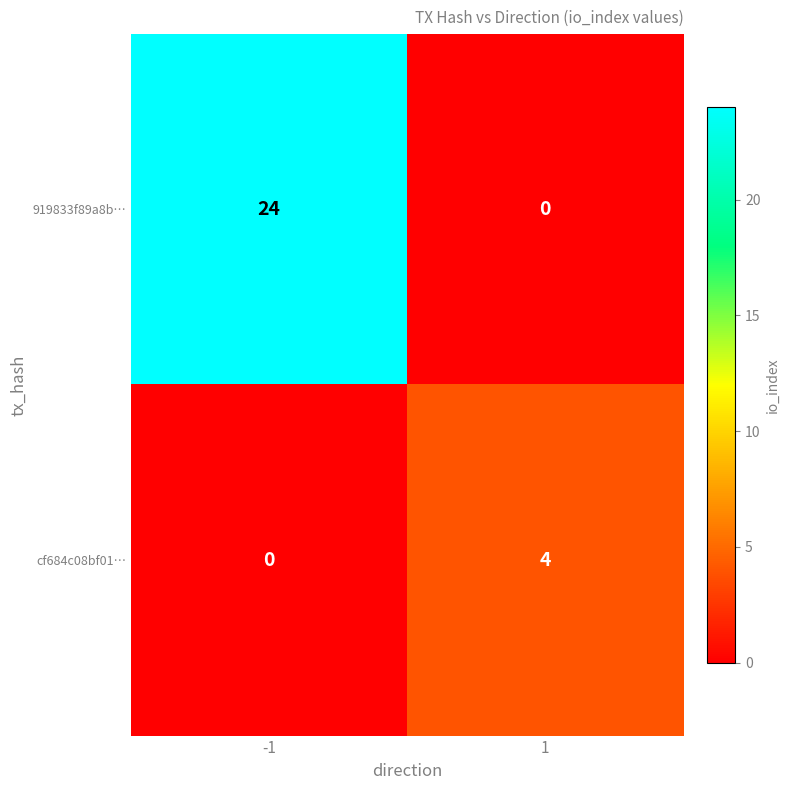

At -1, list the series in order from smallest to largest.

cf684c08bf01…, 919833f89a8b…